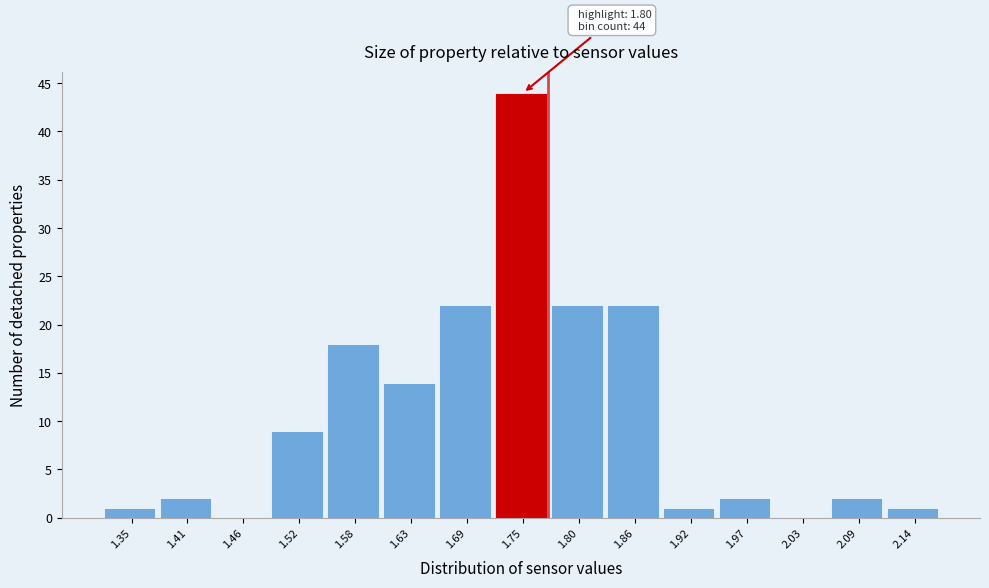

Reading left to right, transcribe all the data shown in this chart.

1.35=1	1.41=2	1.46=0	1.52=9	1.58=18	1.63=14	1.69=22	1.75=44	1.80=22	1.86=22	1.92=1	1.97=2	2.03=0	2.09=2	2.14=1